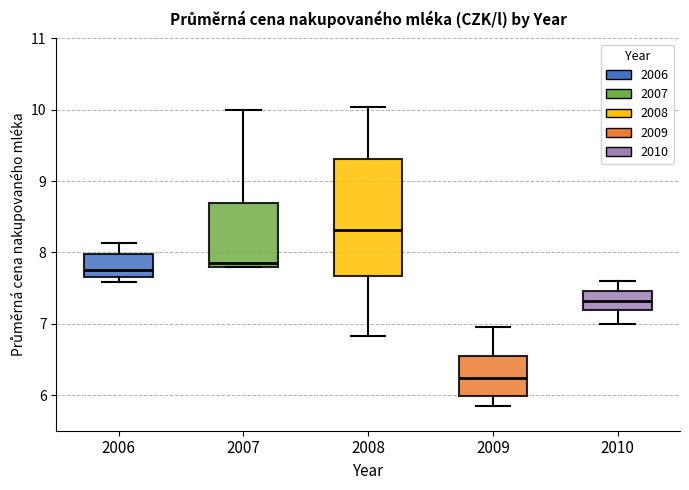

Which box has the lowest median line?

2009